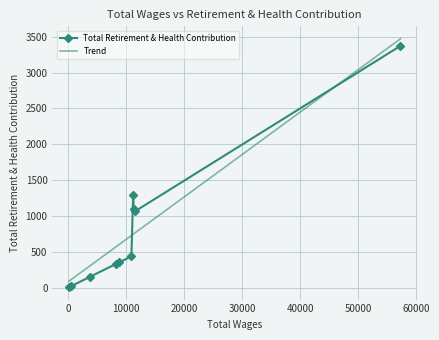

What is the approximate value at 10881.0, to the nearest 10?

440